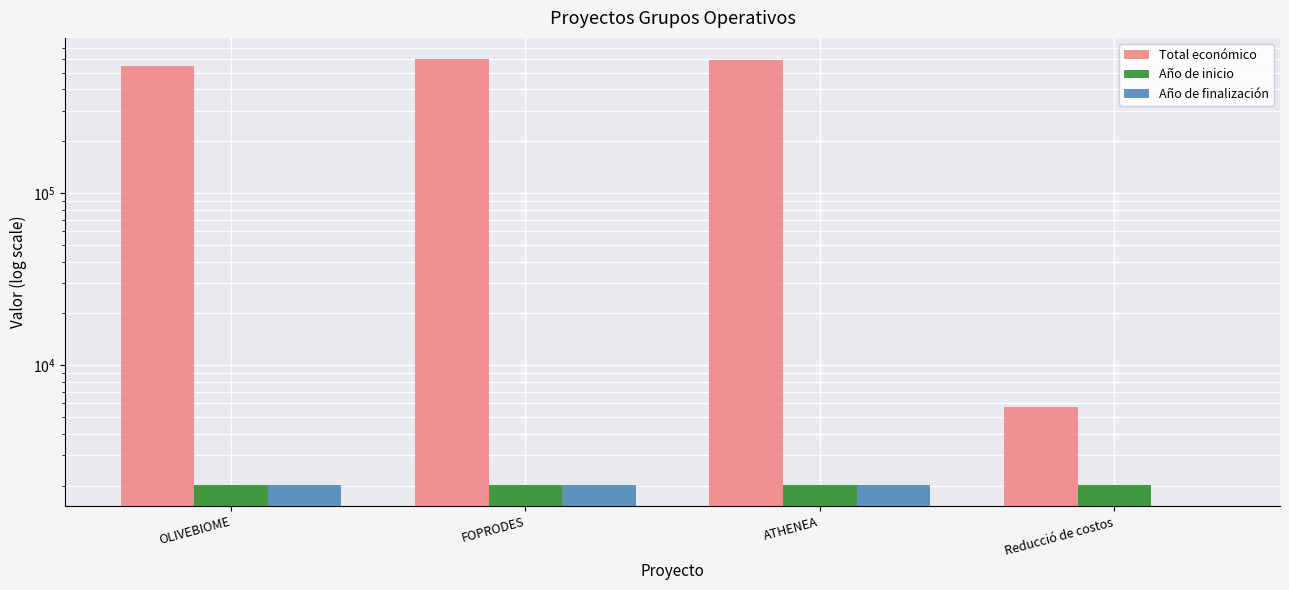

Rank the series by their maximum value, from highest to lowest.

Total económico, Año de finalización, Año de inicio